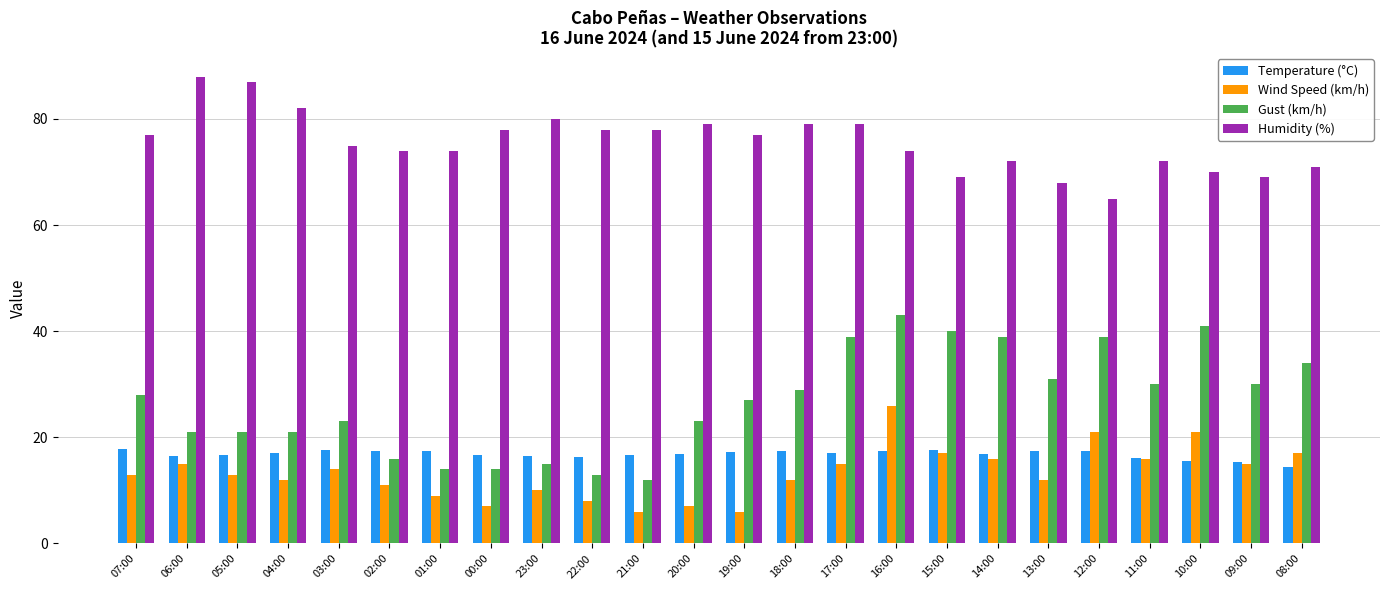

What is the average value of the Gust (km/h) series?

26.8